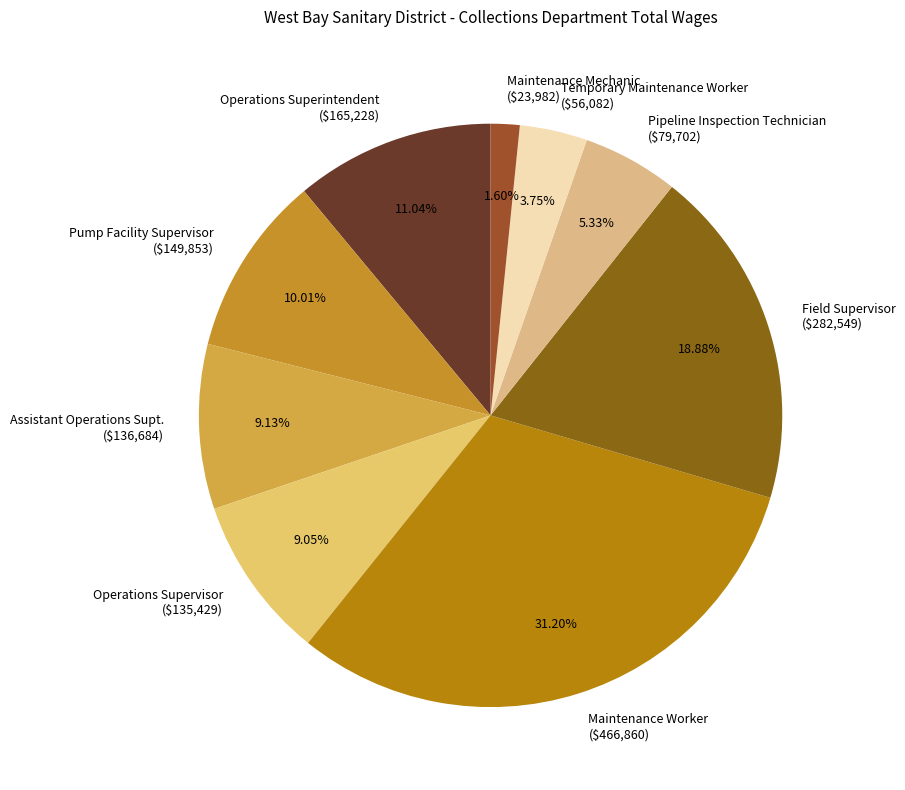

Which category has the biggest portion of the pie?

Maintenance Worker